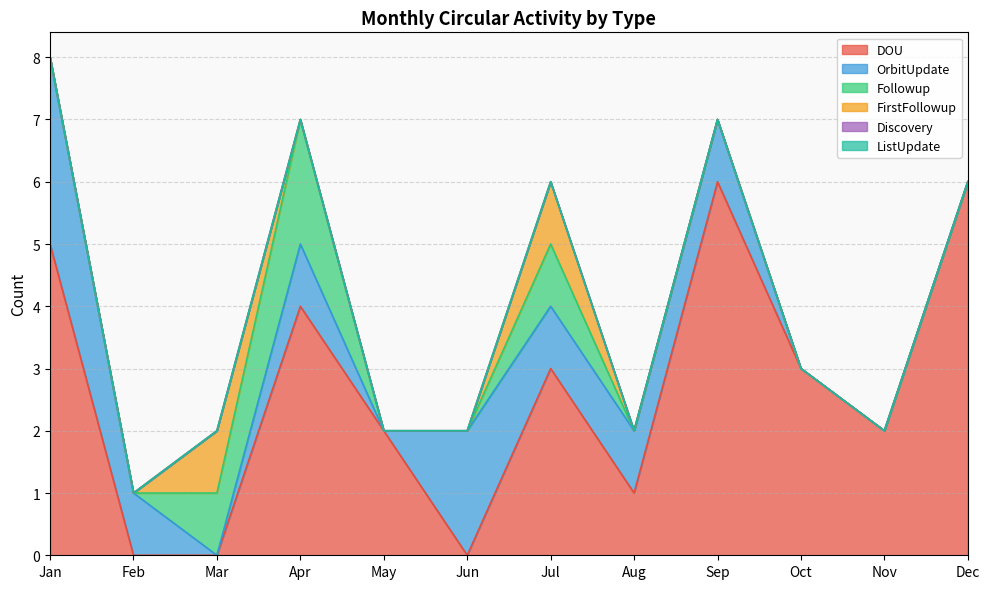

Reading left to right, what are all the values shown in this chart?

DOU: Jan=5	Feb=0	Mar=0	Apr=4	May=2	Jun=0	Jul=3	Aug=1	Sep=6	Oct=3	Nov=2	Dec=6
OrbitUpdate: Jan=3	Feb=1	Mar=0	Apr=1	May=0	Jun=2	Jul=1	Aug=1	Sep=1	Oct=0	Nov=0	Dec=0
Followup: Jan=0	Feb=0	Mar=1	Apr=2	May=0	Jun=0	Jul=1	Aug=0	Sep=0	Oct=0	Nov=0	Dec=0
FirstFollowup: Jan=0	Feb=0	Mar=1	Apr=0	May=0	Jun=0	Jul=1	Aug=0	Sep=0	Oct=0	Nov=0	Dec=0
Discovery: Jan=0	Feb=0	Mar=0	Apr=0	May=0	Jun=0	Jul=0	Aug=0	Sep=0	Oct=0	Nov=0	Dec=0
ListUpdate: Jan=0	Feb=0	Mar=0	Apr=0	May=0	Jun=0	Jul=0	Aug=0	Sep=0	Oct=0	Nov=0	Dec=0